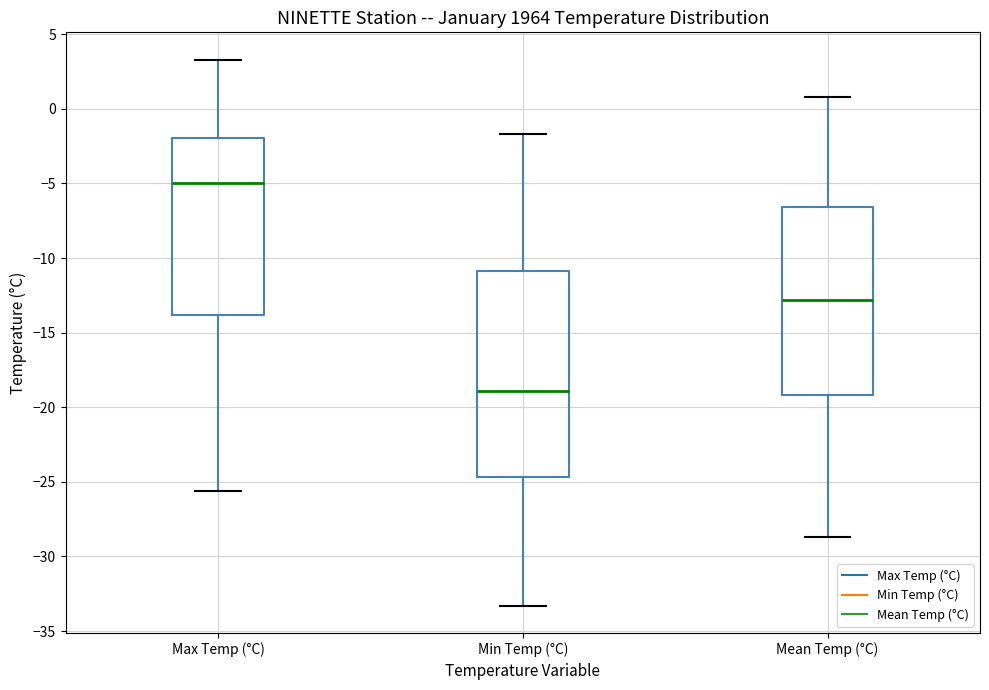

Comparing the boxes themselves (not the whiskers), which one is the tallest?

Min Temp (°C)